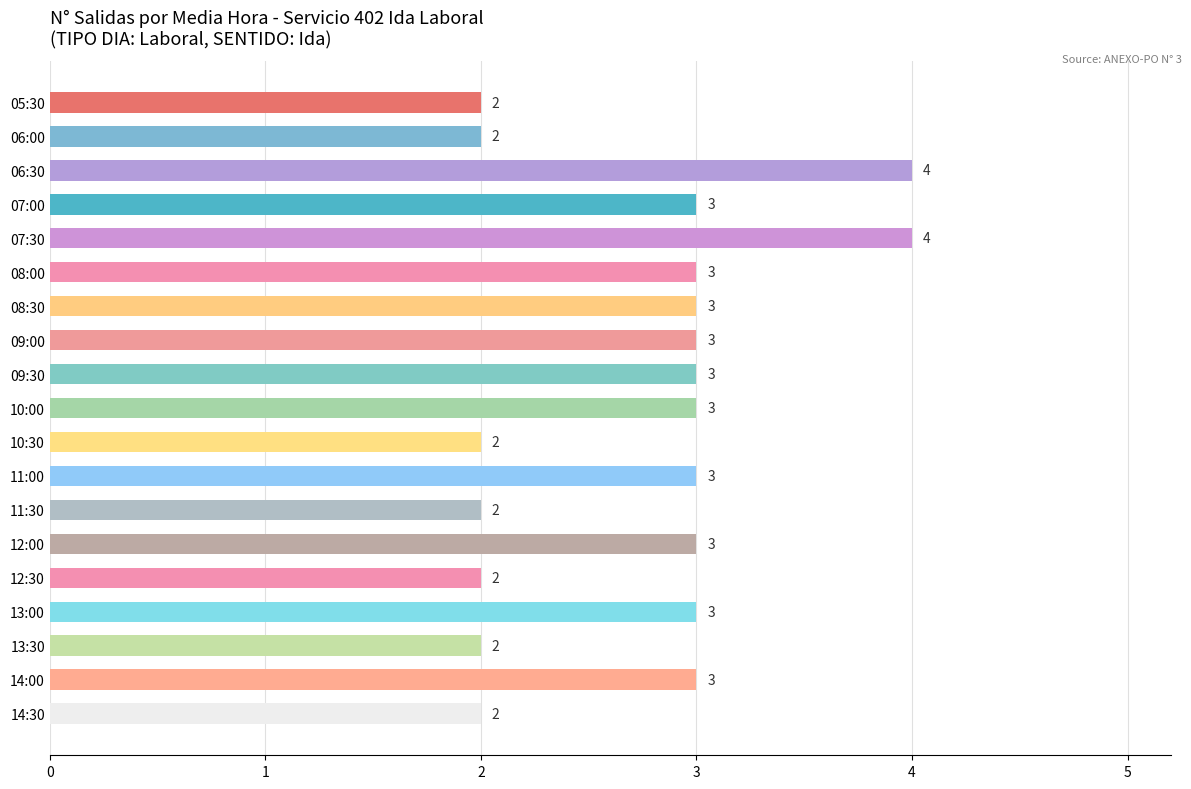

What is the label of the 11th bar from the top?

10:30